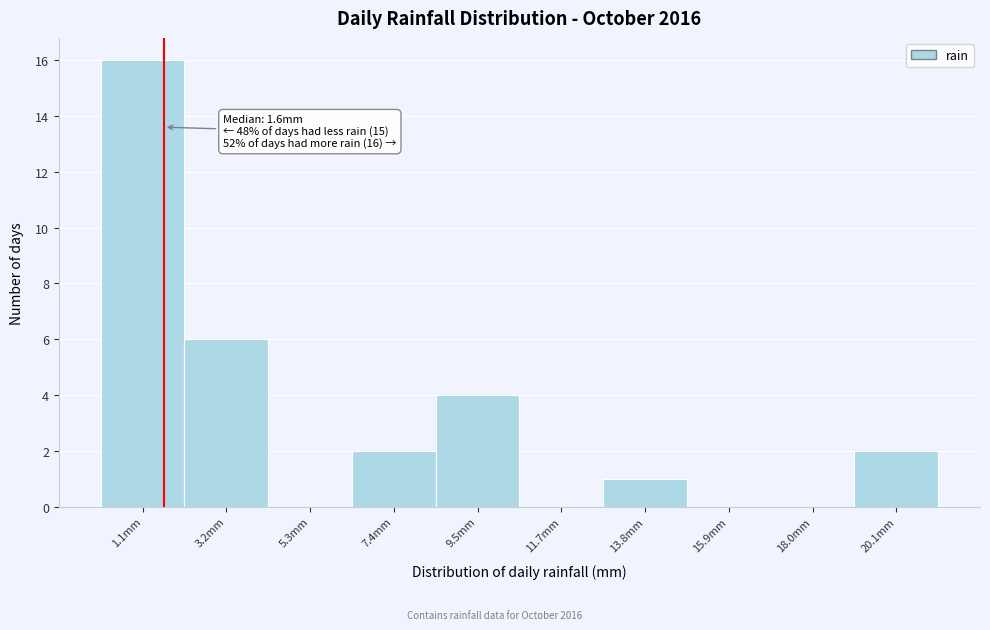

Over which range of the x-axis is the bar tallest?

0.0 to 2.0